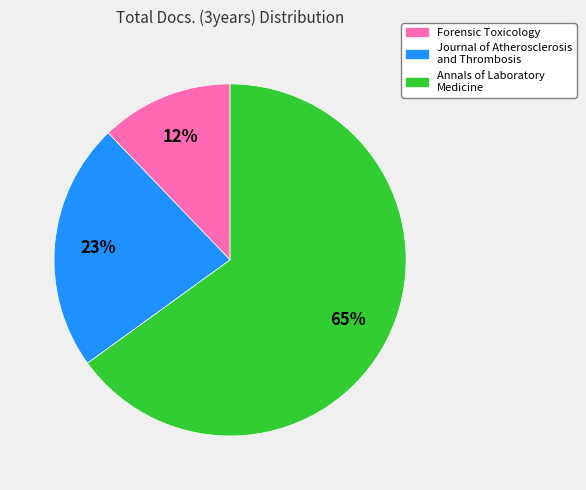

True or false: Annals of Laboratory Medicine accounts for 65% of the total.

True